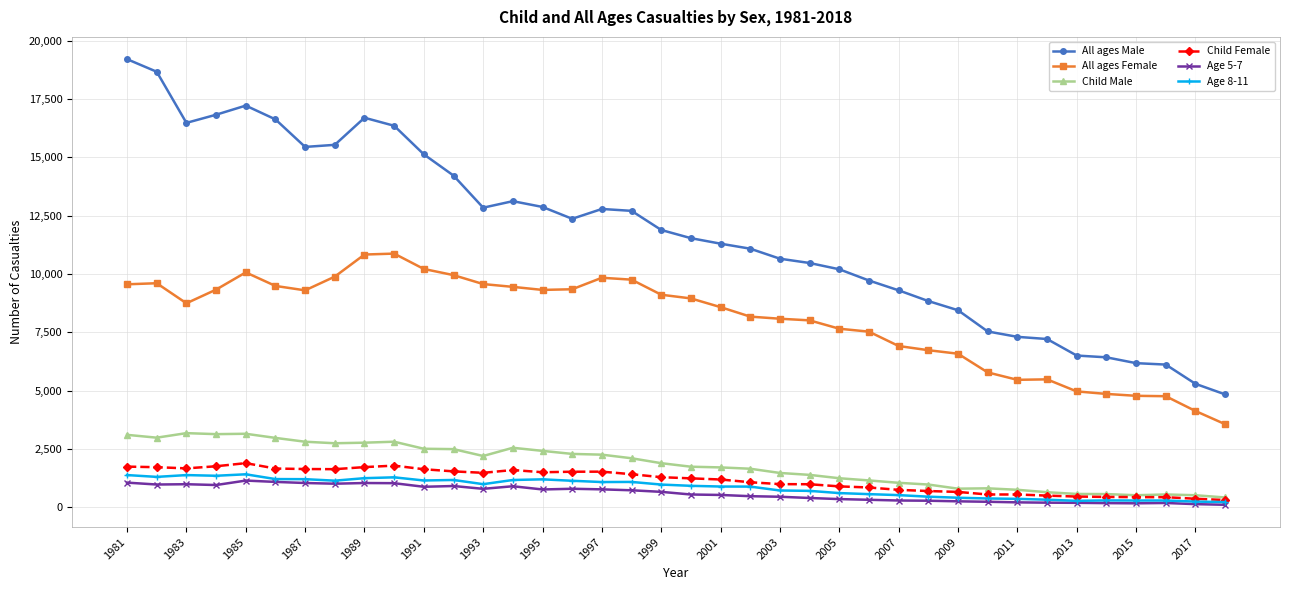

How many series are shown in this chart?

6